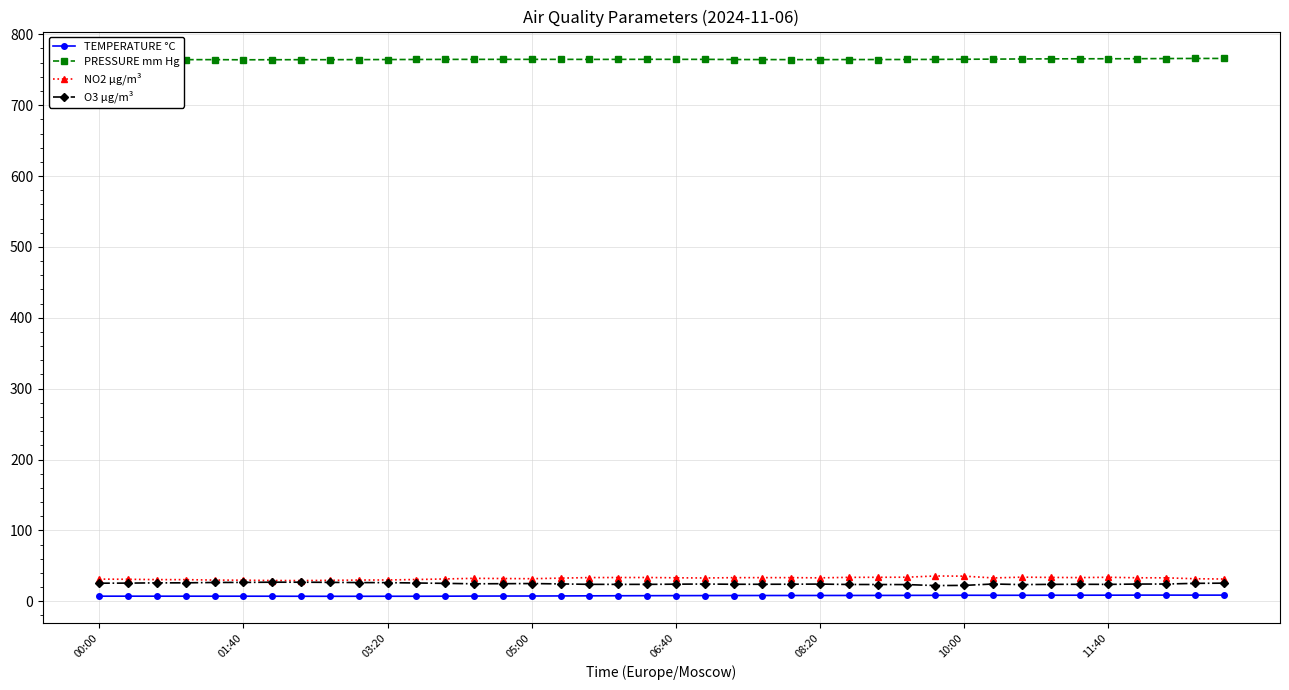

What is the lowest value of the NO2 µg/m³ series?

29.2